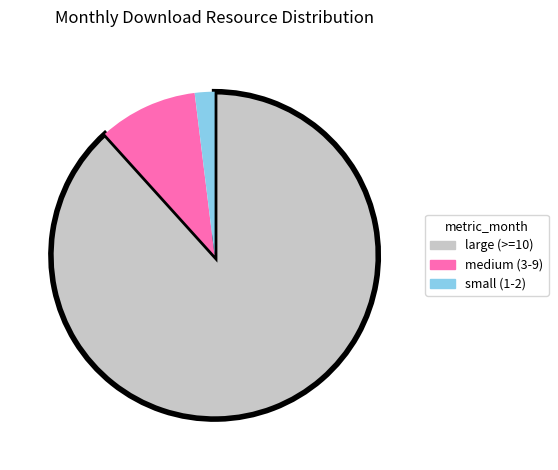

Does any single category account for the majority?

Yes